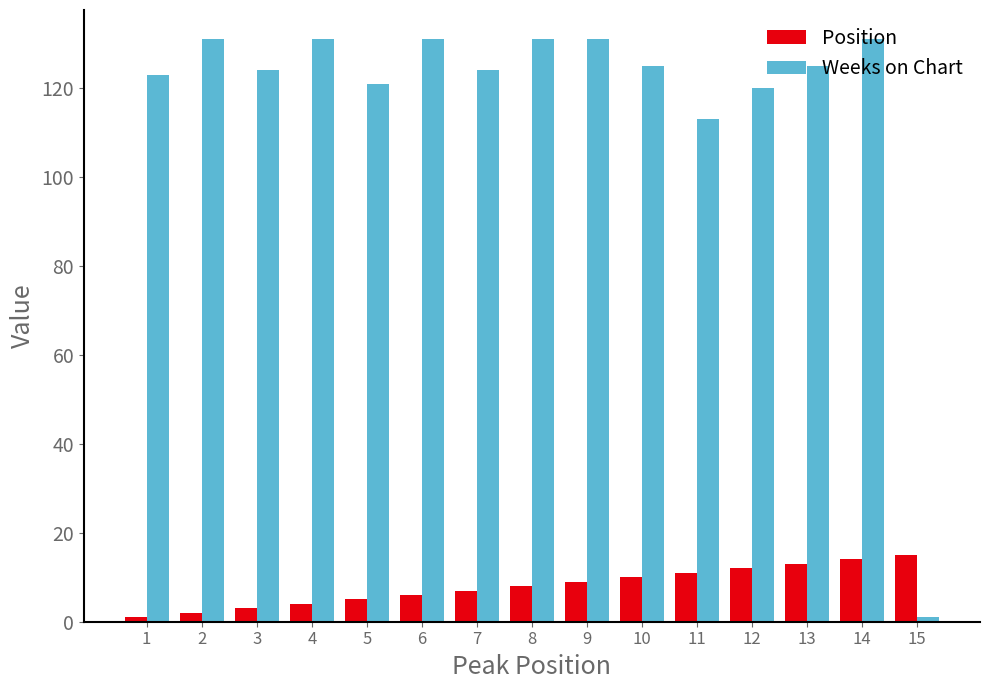

Reading left to right, extract all data points from this chart.

Position: 1	2	3	4	5	6	7	8	9	10	11	12	13	14	15
Weeks on Chart: 123	131	124	131	121	131	124	131	131	125	113	120	125	131	1